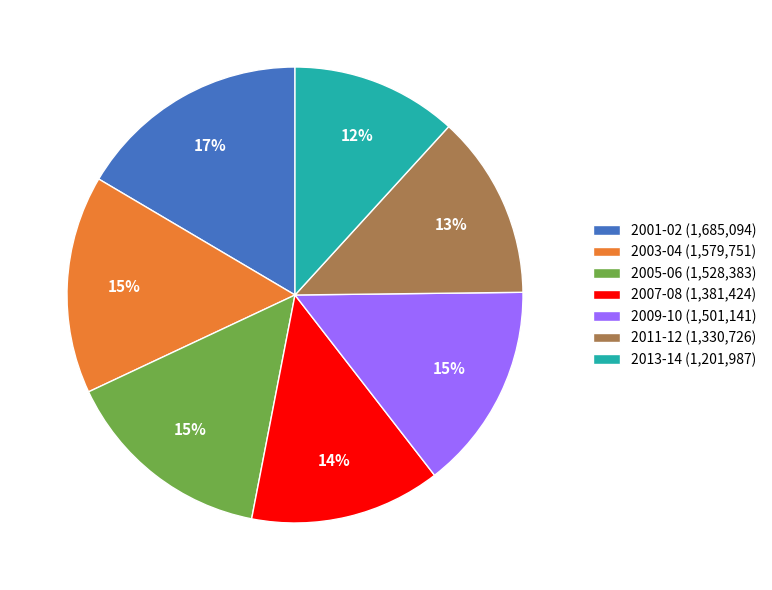

Does 2009-10 (1,501,141) account for over 50% of the chart?

No